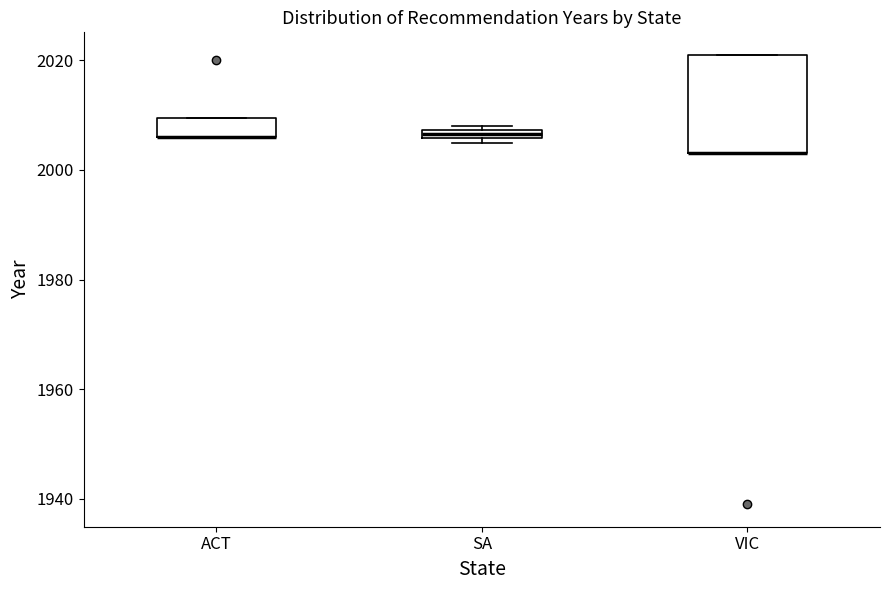

Which box is the tallest, from its lower edge to its upper edge?

VIC